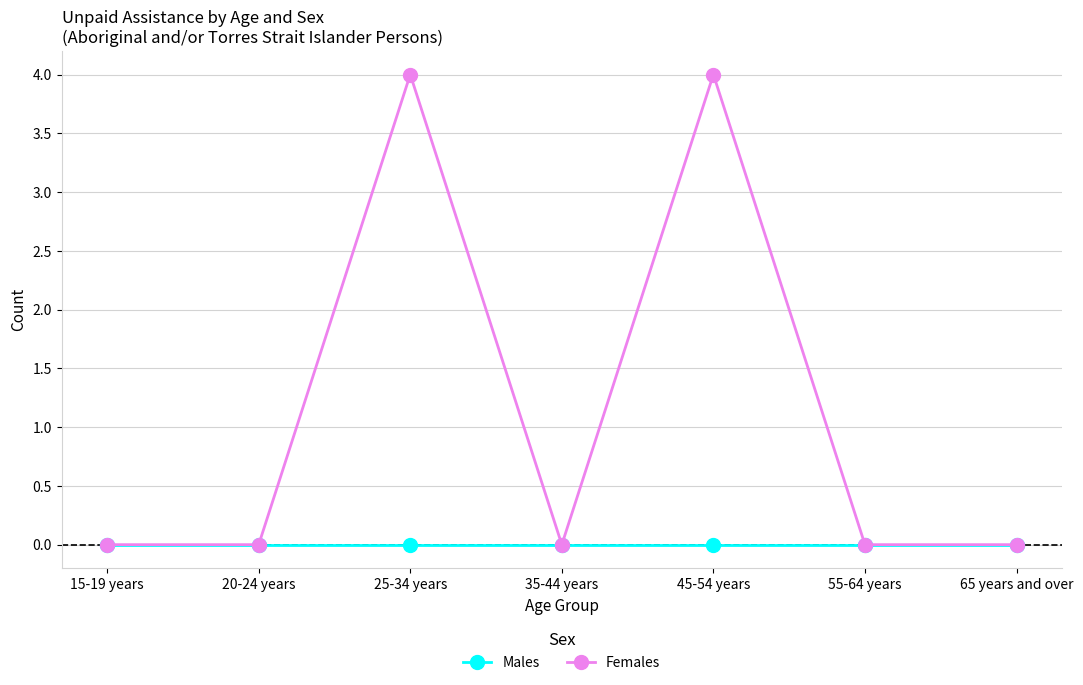

What are all the series names shown in the legend?

Males, Females